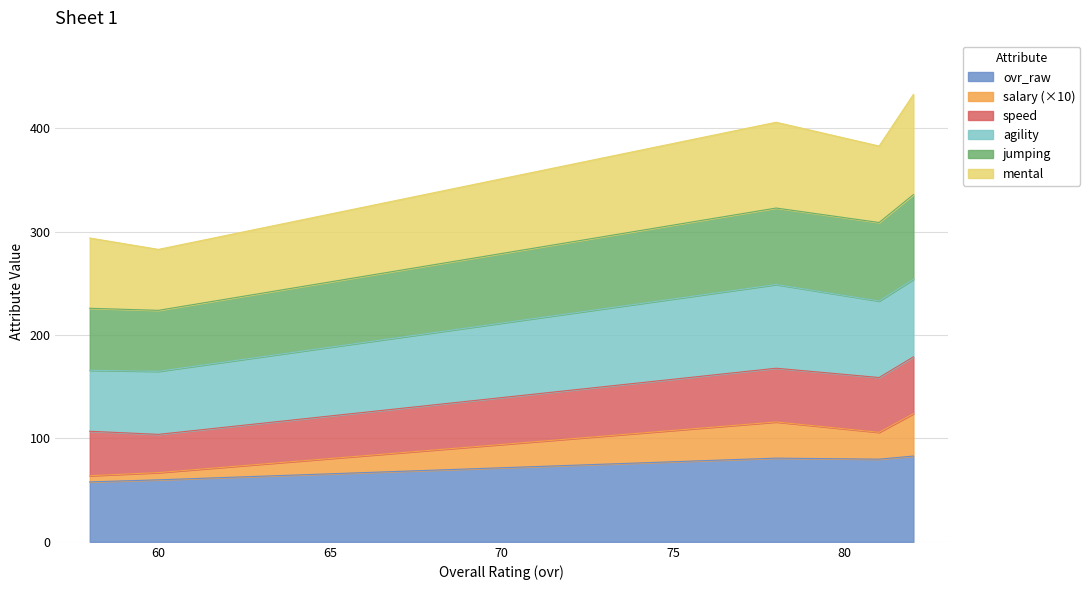

How many data points in ovr_raw are above 80?

2